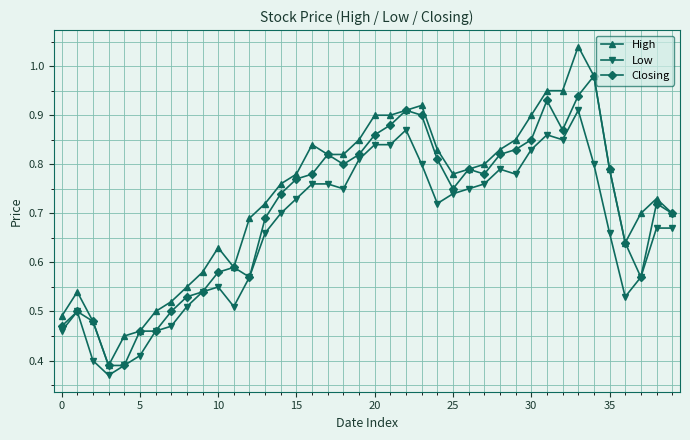

Which series has the widest spread of values?

High